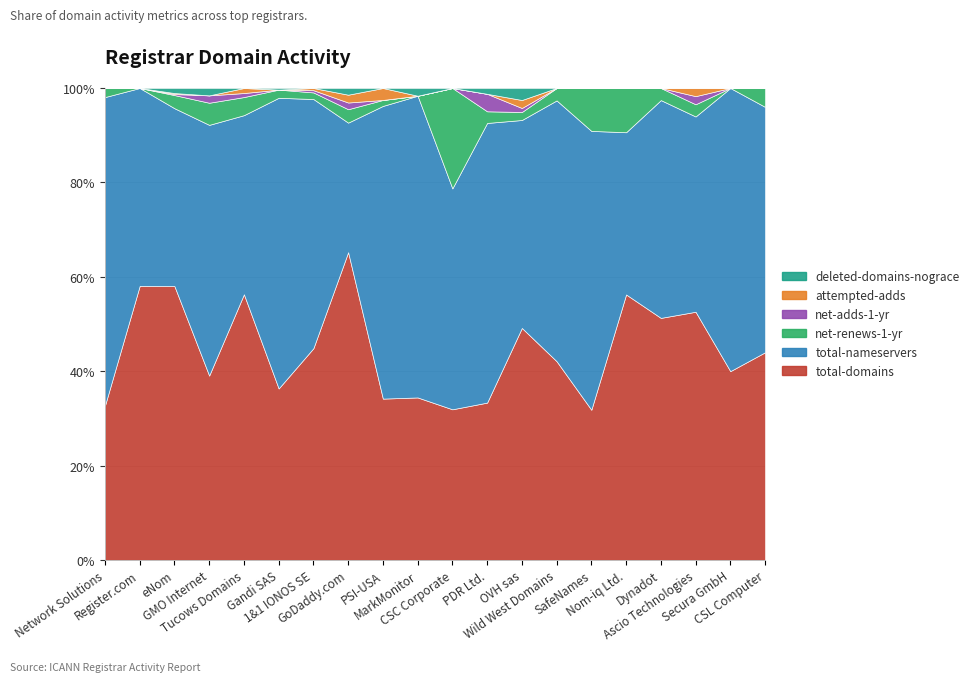

Reading left to right, extract all data points from this chart.

total-domains: Network Solutions=17	Register.com=18	eNom=271	GMO Internet=25	Tucows Domains=264	Gandi SAS=105	1&1 IONOS SE=96	GoDaddy.com=551	PSI-USA=27	MarkMonitor=21	CSC Corporate=15	PDR Ltd.=27	OVH sas=58	Wild West Domains=16	SafeNames=7	Nom-iq Ltd.=18	Dynadot=20	Ascio Technologies=61	Secura GmbH=2	CSL Computer=11
total-nameservers: Network Solutions=34	Register.com=13	eNom=176	GMO Internet=34	Tucows Domains=178	Gandi SAS=178	1&1 IONOS SE=113	GoDaddy.com=232	PSI-USA=49	MarkMonitor=39	CSC Corporate=22	PDR Ltd.=48	OVH sas=52	Wild West Domains=21	SafeNames=13	Nom-iq Ltd.=11	Dynadot=18	Ascio Technologies=48	Secura GmbH=3	CSL Computer=13
net-renews-1-yr: Network Solutions=1	Register.com=0	eNom=13	GMO Internet=3	Tucows Domains=18	Gandi SAS=5	1&1 IONOS SE=3	GoDaddy.com=24	PSI-USA=1	MarkMonitor=0	CSC Corporate=10	PDR Ltd.=2	OVH sas=2	Wild West Domains=1	SafeNames=2	Nom-iq Ltd.=3	Dynadot=1	Ascio Technologies=3	Secura GmbH=0	CSL Computer=1
net-adds-1-yr: Network Solutions=0	Register.com=0	eNom=1	GMO Internet=1	Tucows Domains=4	Gandi SAS=0	1&1 IONOS SE=1	GoDaddy.com=12	PSI-USA=0	MarkMonitor=0	CSC Corporate=0	PDR Ltd.=3	OVH sas=1	Wild West Domains=0	SafeNames=0	Nom-iq Ltd.=0	Dynadot=0	Ascio Technologies=2	Secura GmbH=0	CSL Computer=0
attempted-adds: Network Solutions=0	Register.com=0	eNom=1	GMO Internet=0	Tucows Domains=5	Gandi SAS=0	1&1 IONOS SE=1	GoDaddy.com=14	PSI-USA=2	MarkMonitor=0	CSC Corporate=0	PDR Ltd.=0	OVH sas=2	Wild West Domains=0	SafeNames=0	Nom-iq Ltd.=0	Dynadot=0	Ascio Technologies=2	Secura GmbH=0	CSL Computer=0
deleted-domains-nograce: Network Solutions=0	Register.com=0	eNom=5	GMO Internet=1	Tucows Domains=0	Gandi SAS=1	1&1 IONOS SE=0	GoDaddy.com=12	PSI-USA=0	MarkMonitor=1	CSC Corporate=0	PDR Ltd.=1	OVH sas=3	Wild West Domains=0	SafeNames=0	Nom-iq Ltd.=0	Dynadot=0	Ascio Technologies=0	Secura GmbH=0	CSL Computer=0